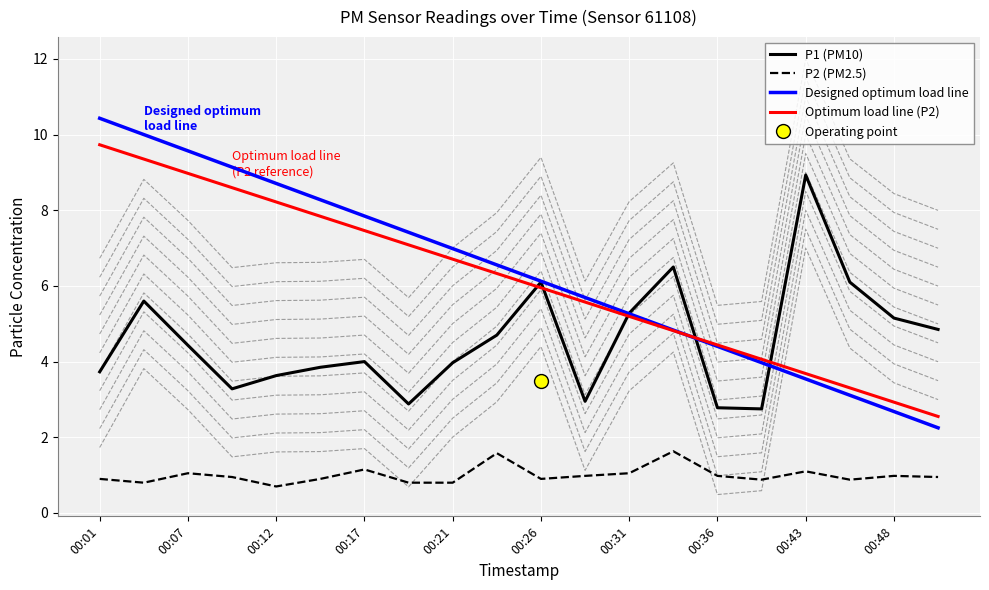

True or false: P2 and P1 intersect in this chart.

False